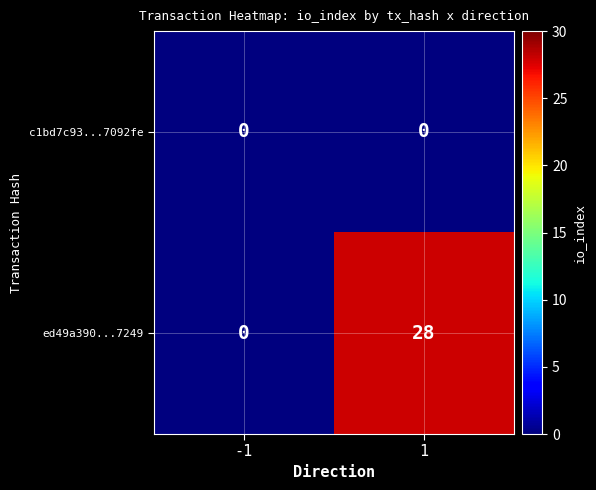

Which series changed the most between -1 and 1?

ed49a390...7249